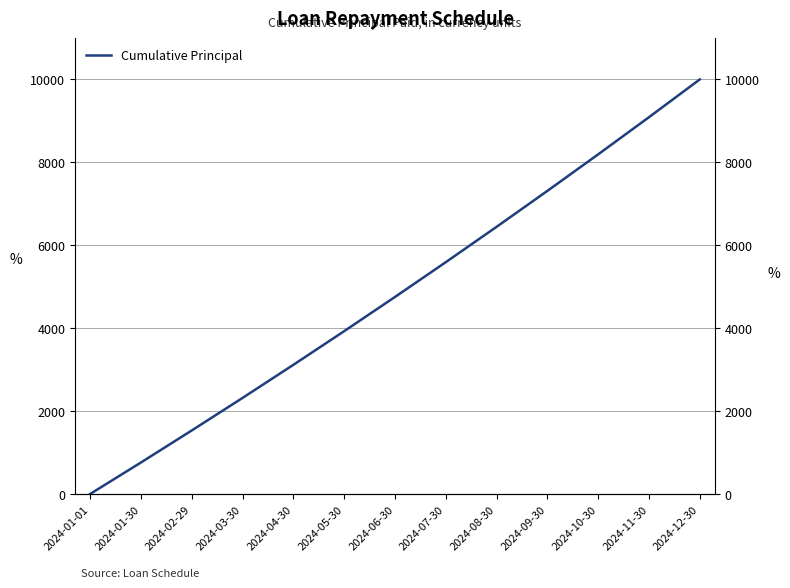

Which has a higher value, 2024-02-29 or 2024-12-30?

2024-12-30